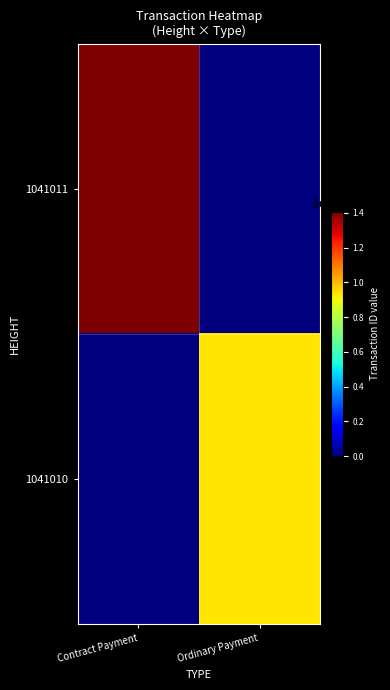

Which has a higher value, Ordinary Payment or Contract Payment?

Contract Payment